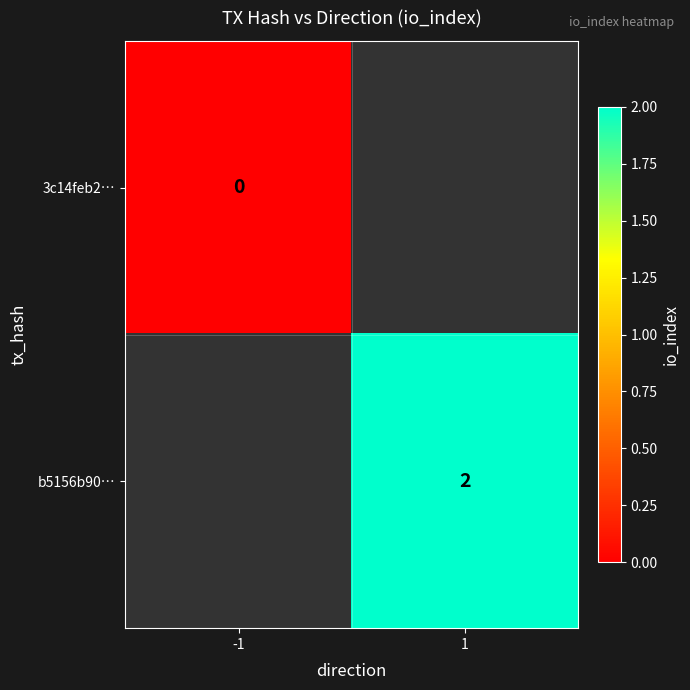

True or false: b5156b90… has a value of 2 at 1.

True